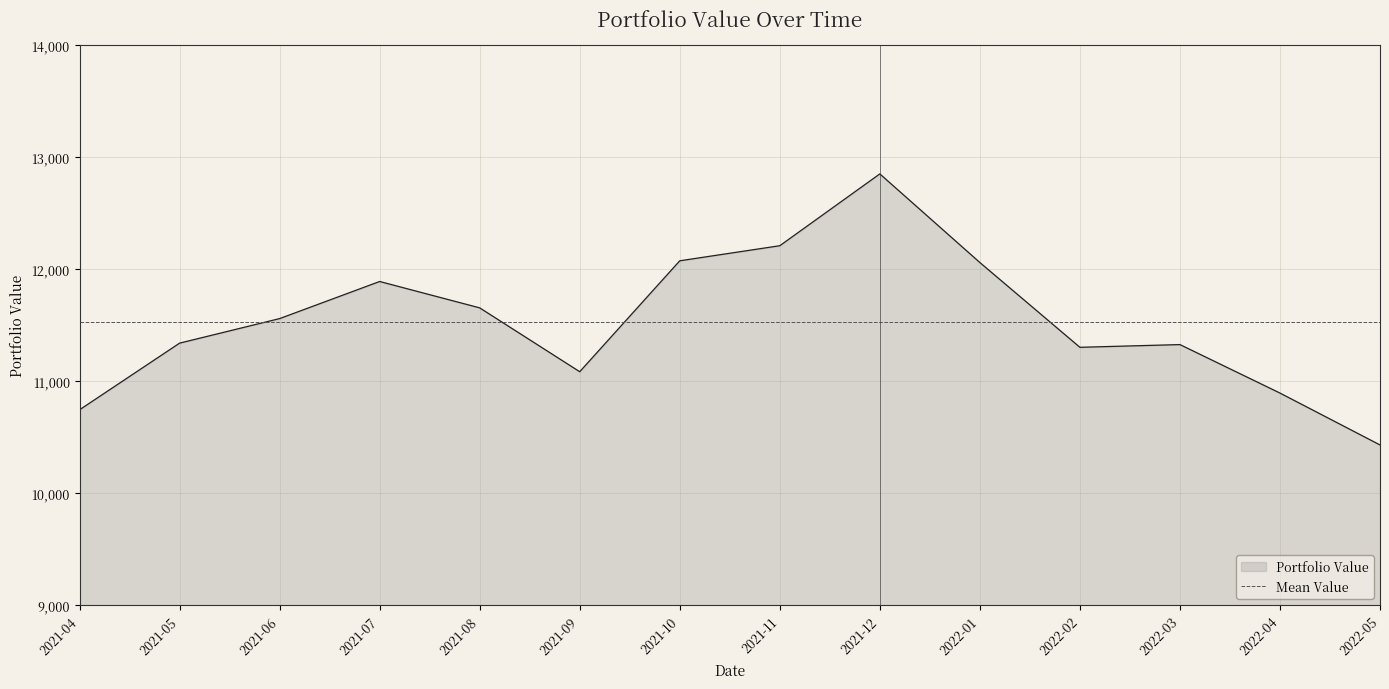

What is the difference between the second highest and minimum values?

1778.9